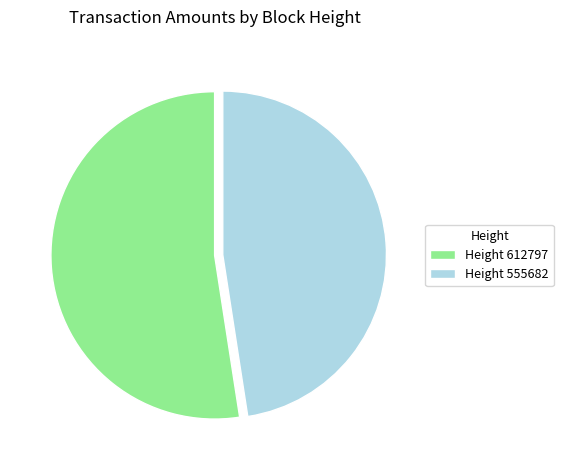

Approximately how many times larger is the value at Height 612797 compared to Height 555682?

1.1